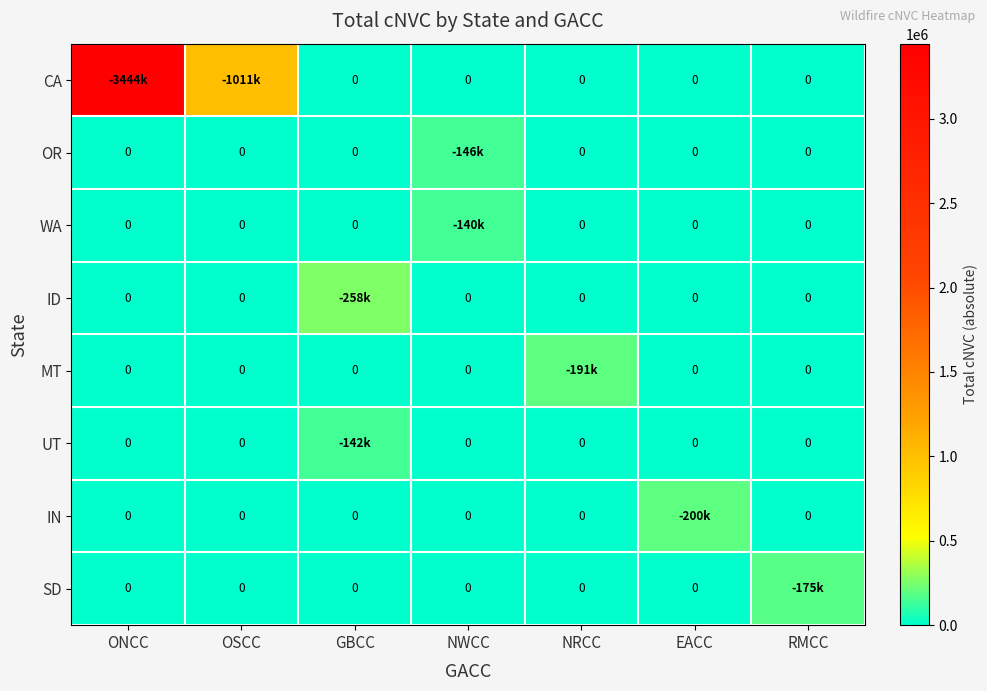

How many series are shown in this chart?

8